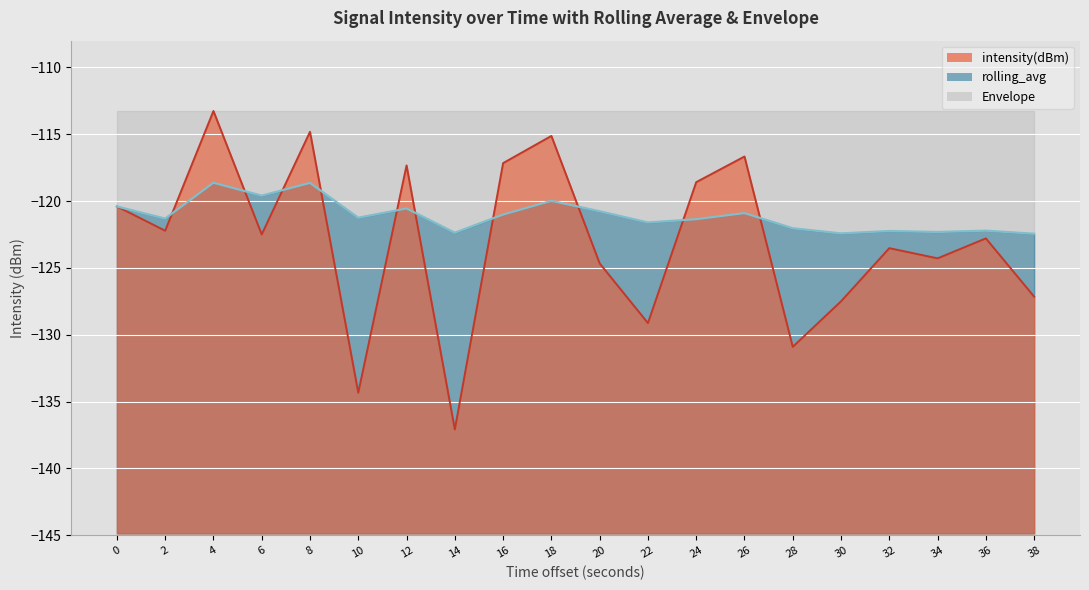

Which has a higher value, 2 or 14?

2